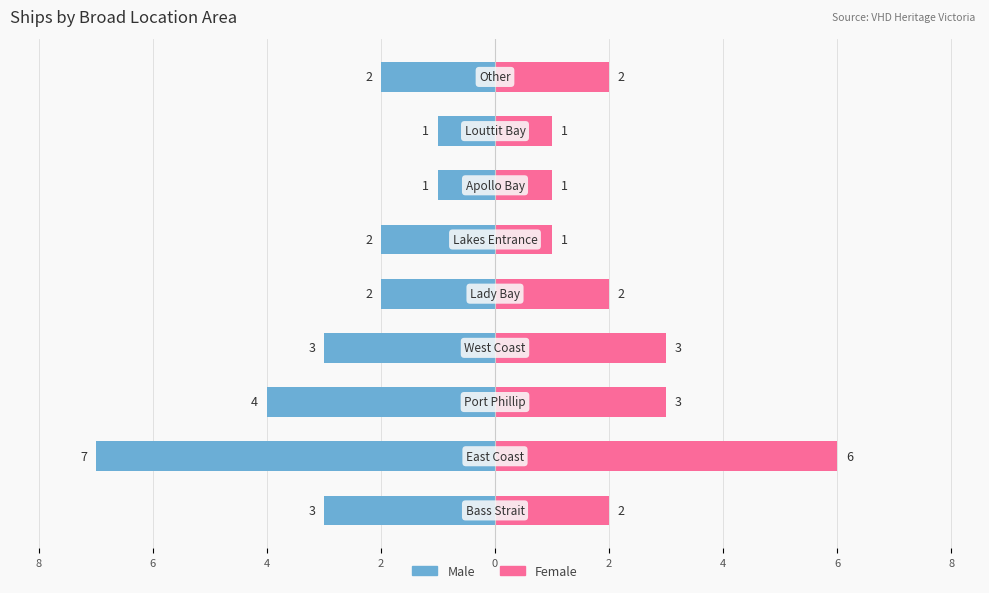

What are all the series names shown in the legend?

Male, Female